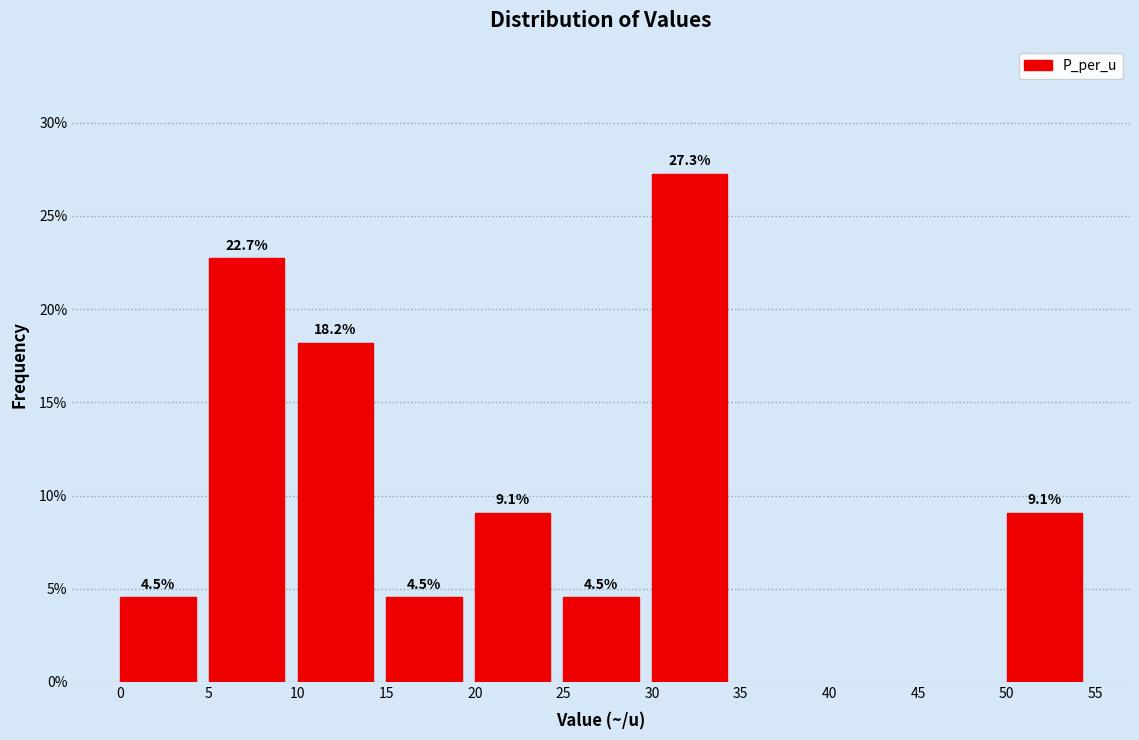

Reading left to right, transcribe all the data shown in this chart.

0=4.5	5=22.7	10=18.2	15=4.5	20=9.1	25=4.5	30=27.3	50=9.1